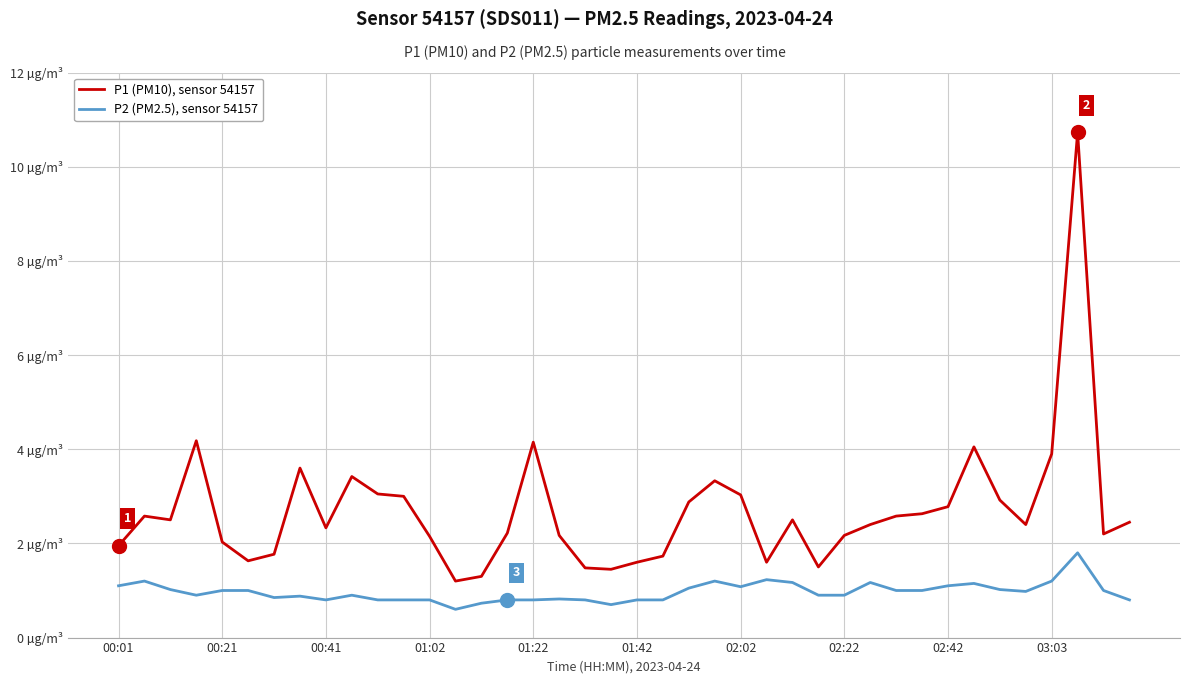

What are all the series names shown in the legend?

P1 (PM10), sensor 54157, P2 (PM2.5), sensor 54157